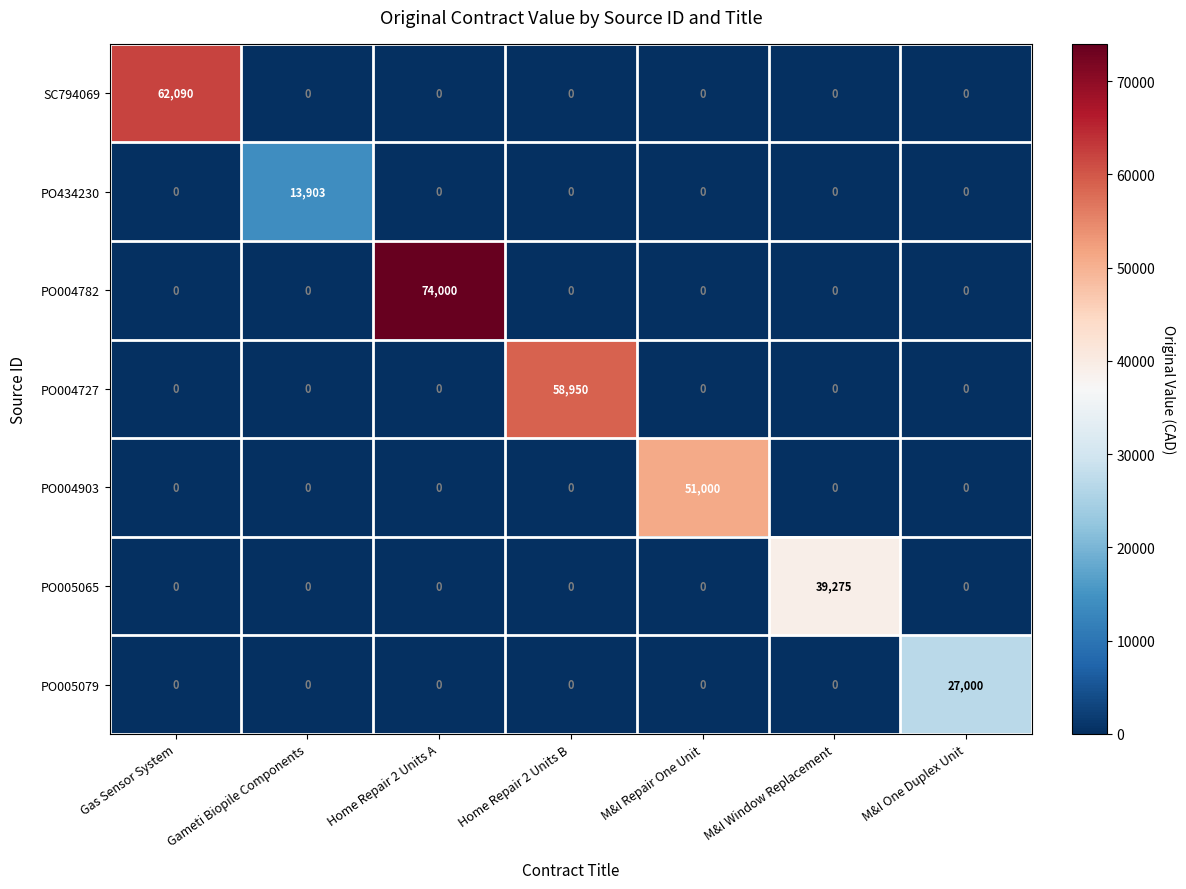

Which series has the widest spread of values?

PO004782